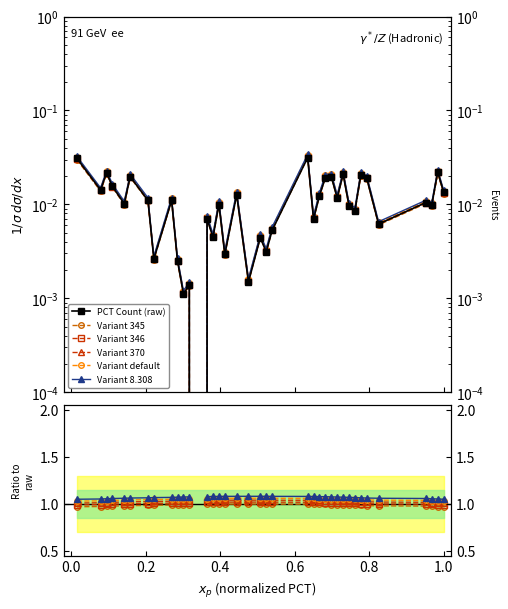

How many lines are shown in the chart?

6